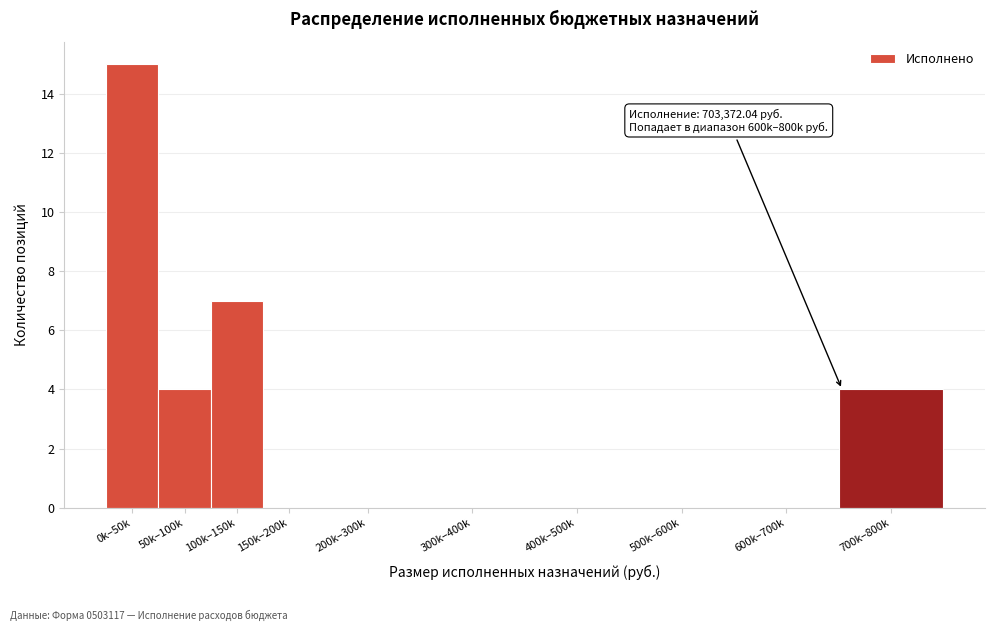

Reading left to right, what are all the values shown in this chart?

0k–50k=15	50k–100k=4	100k–150k=7	150k–200k=0	200k–300k=0	300k–400k=0	400k–500k=0	500k–600k=0	600k–700k=0	700k–800k=4